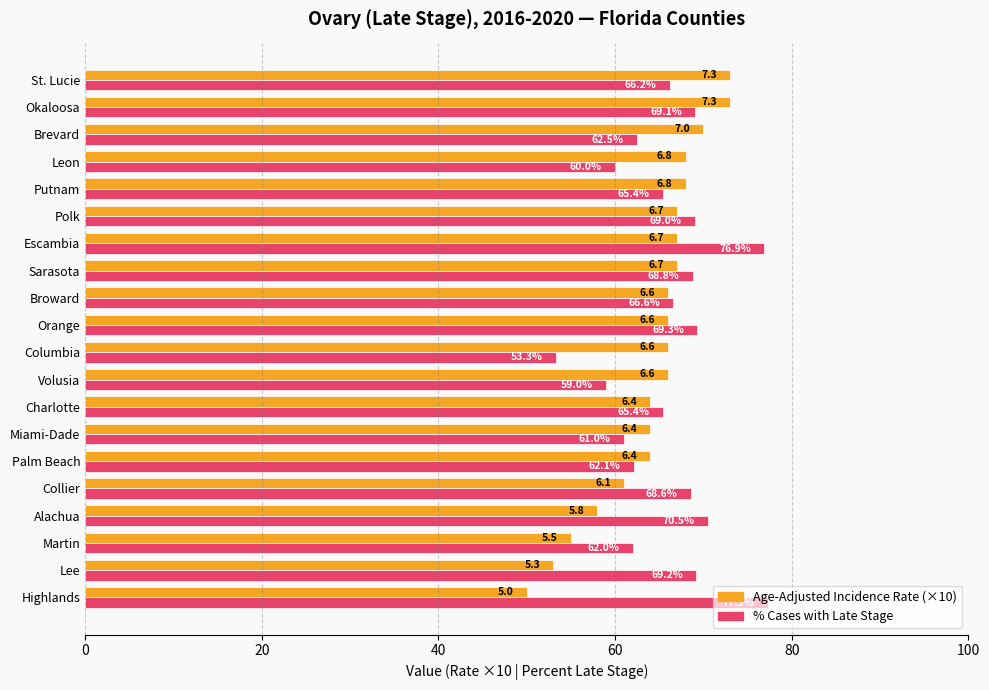

What is the difference between the highest and lowest values at Brevard?

7.5